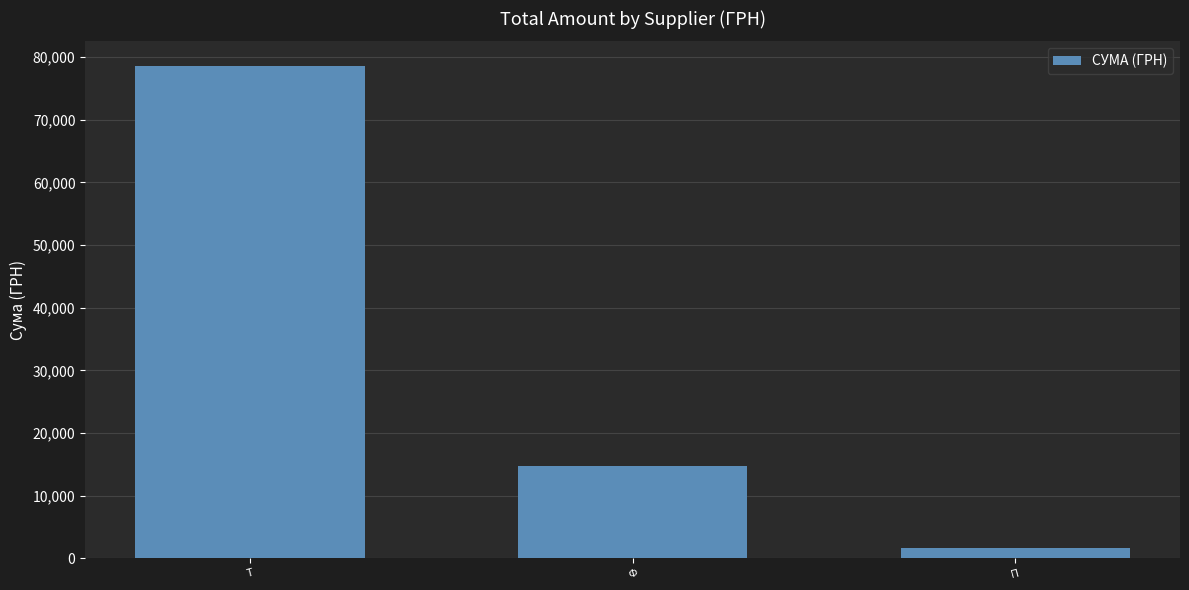

Does the chart contain stacked bars?

No